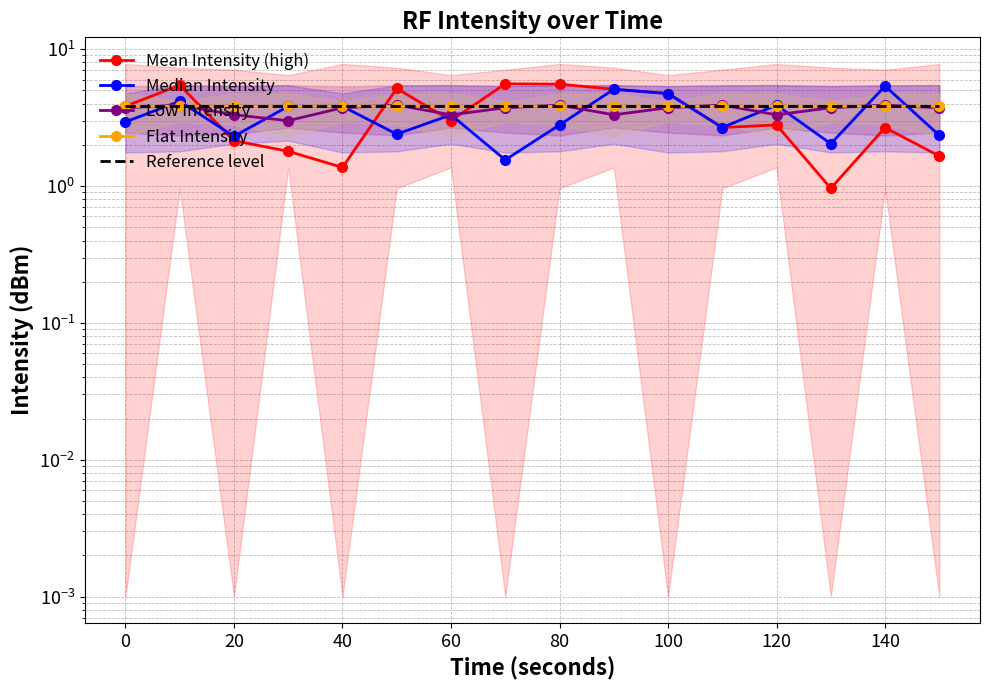

Rank the series at 40 from lowest to highest value.

Mean Intensity (high), Low Intensity, Flat Intensity, Median Intensity, Reference level